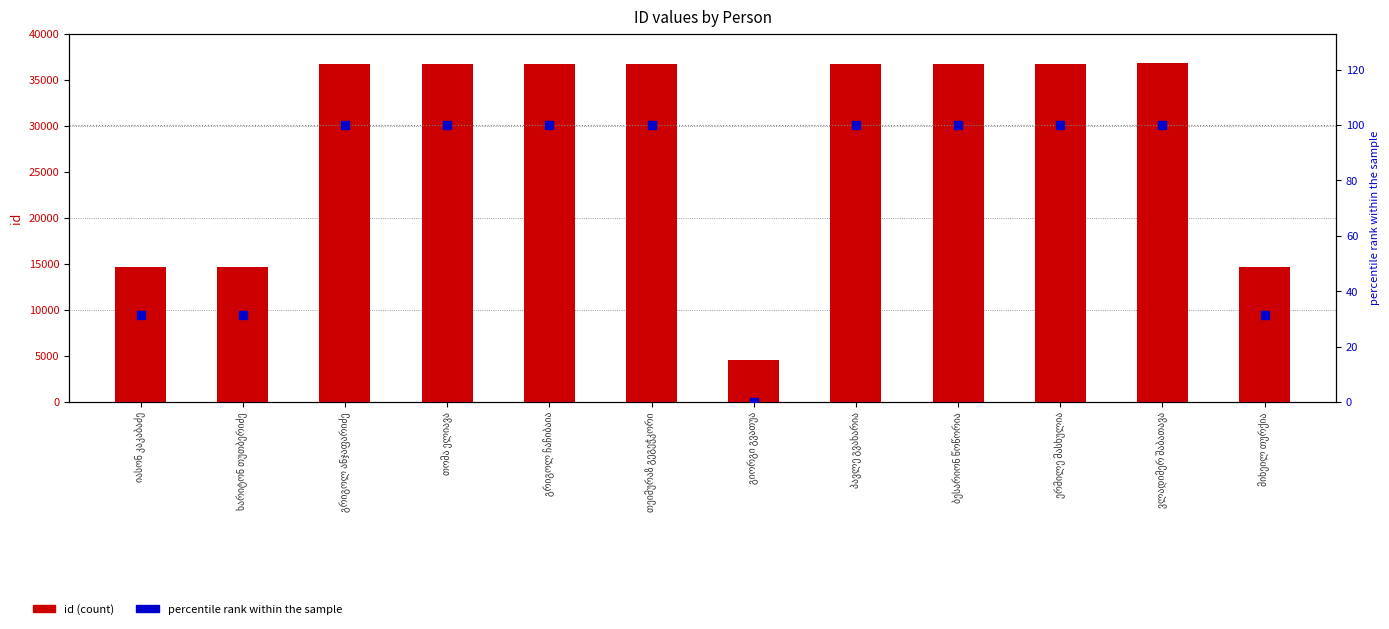

What is the total value across all series at თეიმურაზ გეგეჭკორი?

36849.9